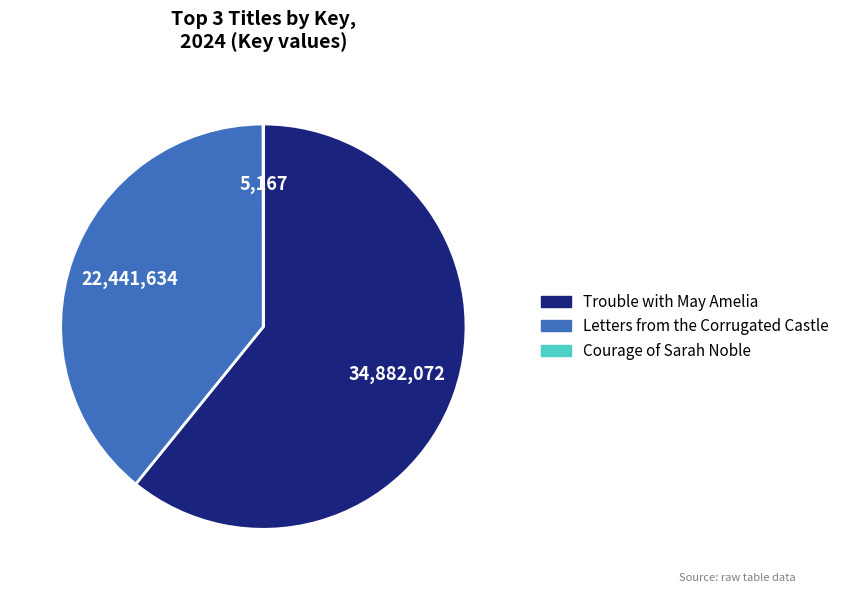

What is the largest slice in the pie chart?

Trouble with May Amelia